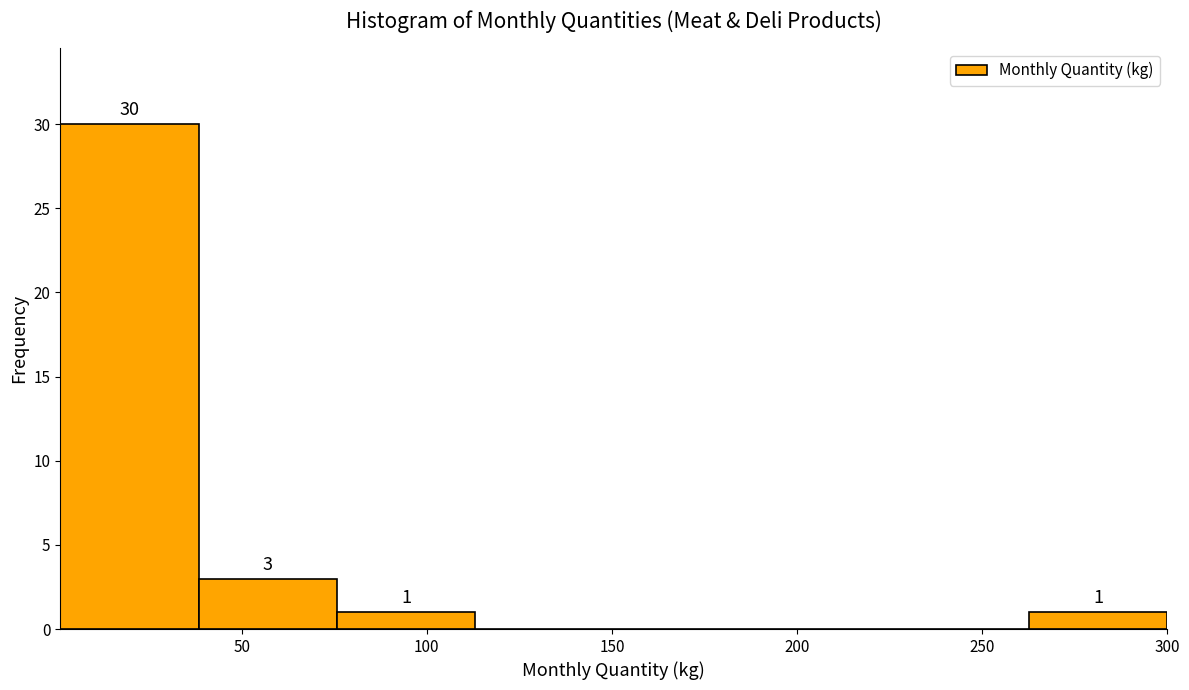

Which range on the x-axis has the tallest bar?

0 to 40